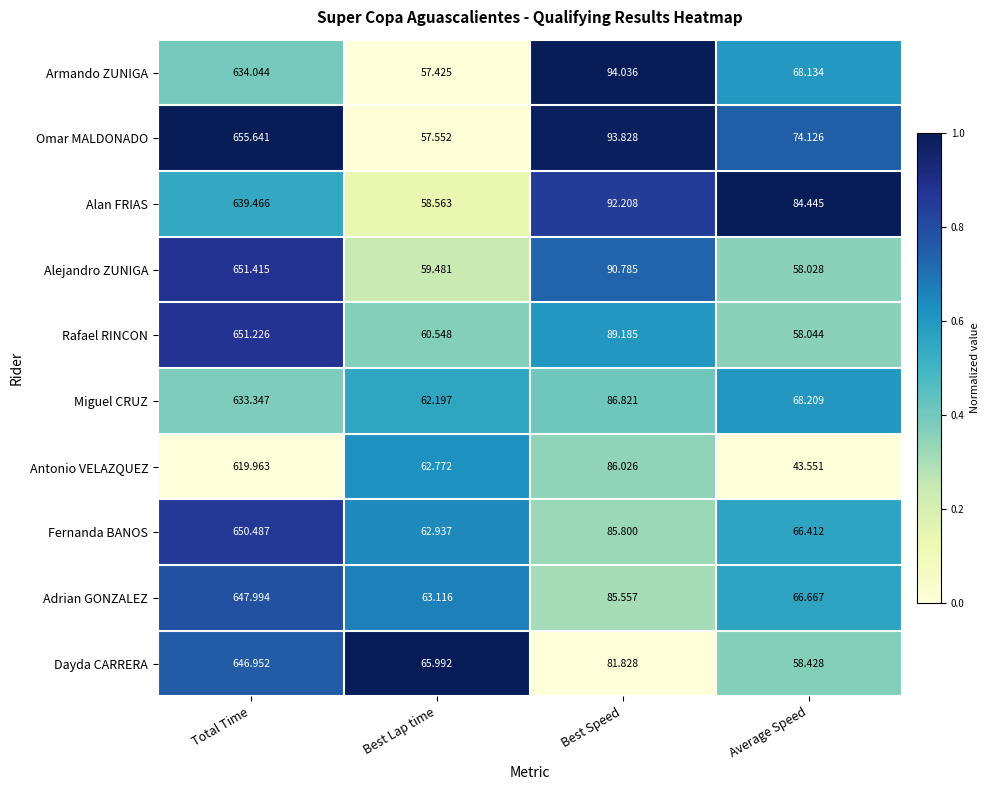

Is the value of Alejandro ZUNIGA at Best Lap time greater than the value of Antonio VELAZQUEZ at Best Lap time?

No